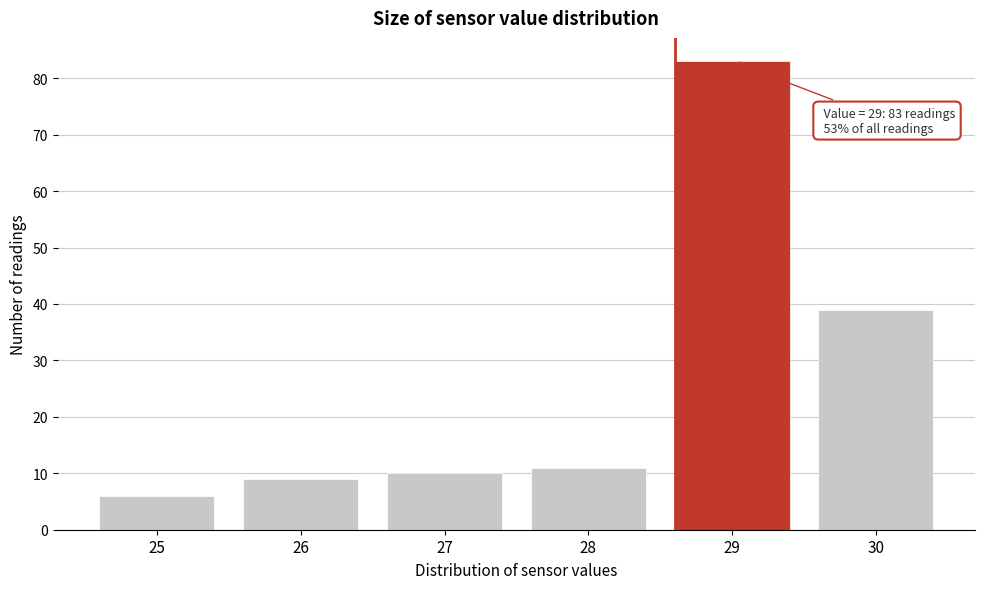

Over which range of the x-axis is the bar tallest?

28.5 to 29.5